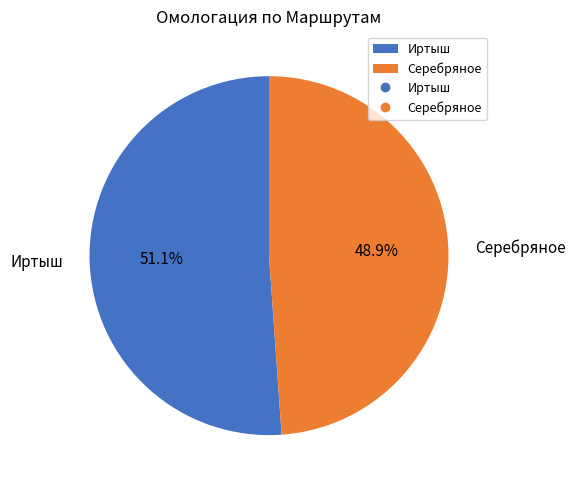

What is the ratio of the value at Иртыш to the value at Серебряное?

1.0